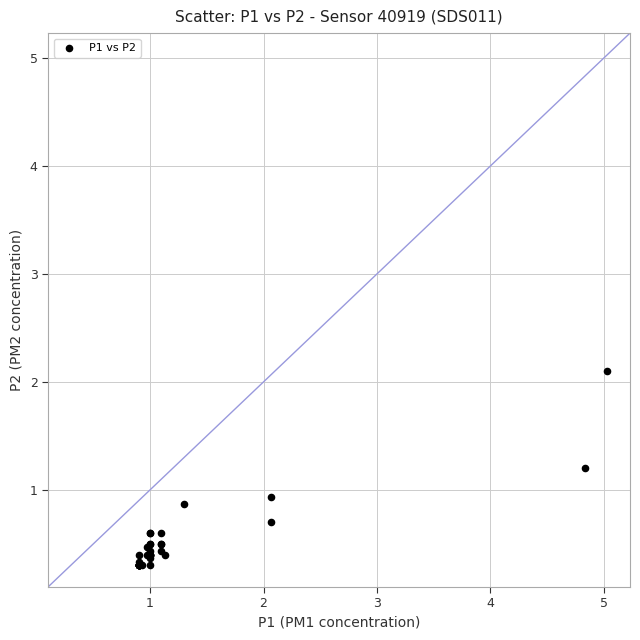

What Y value in the scatter plot is closest to 1?

0.9